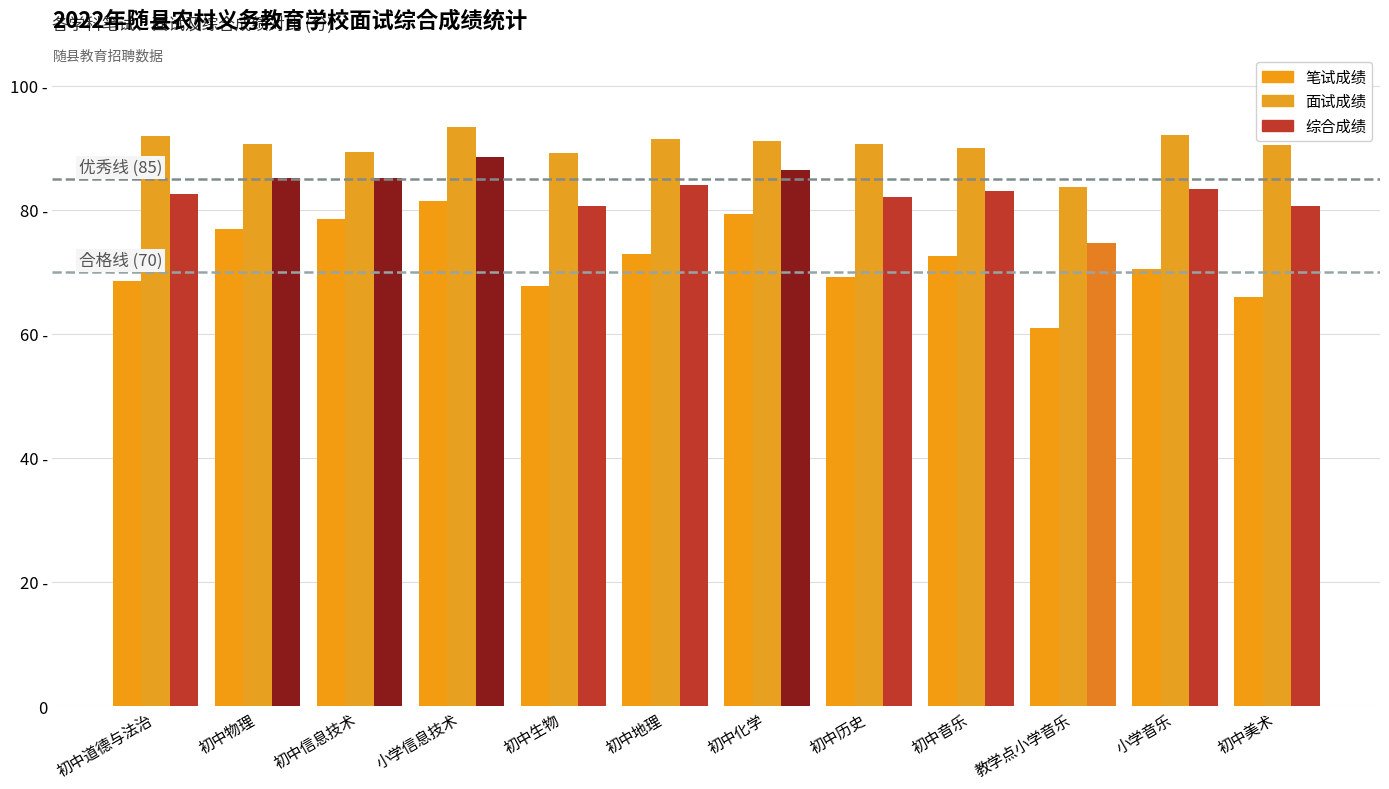

What is the difference between the maximum and minimum values in the 笔试成绩 series?

20.5